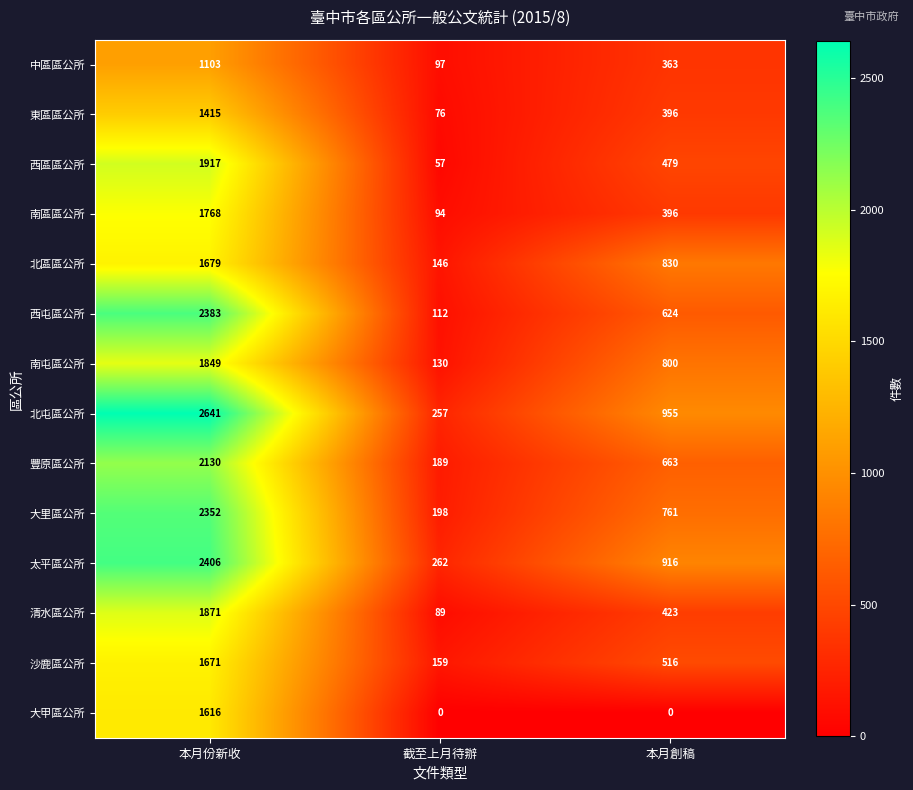

Is the value of 沙鹿區公所 at 本月創稿 greater than the value of 西區區公所 at 本月創稿?

Yes